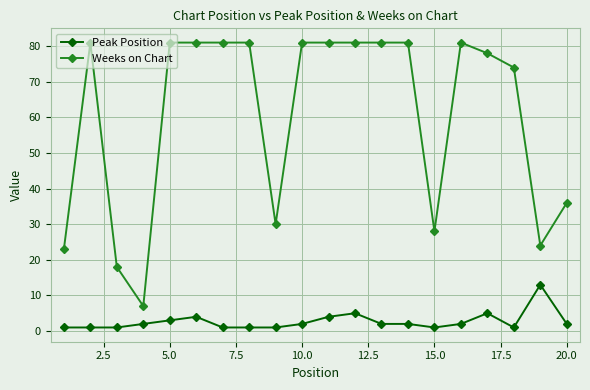

Which series has the largest range (max minus min)?

Weeks on Chart